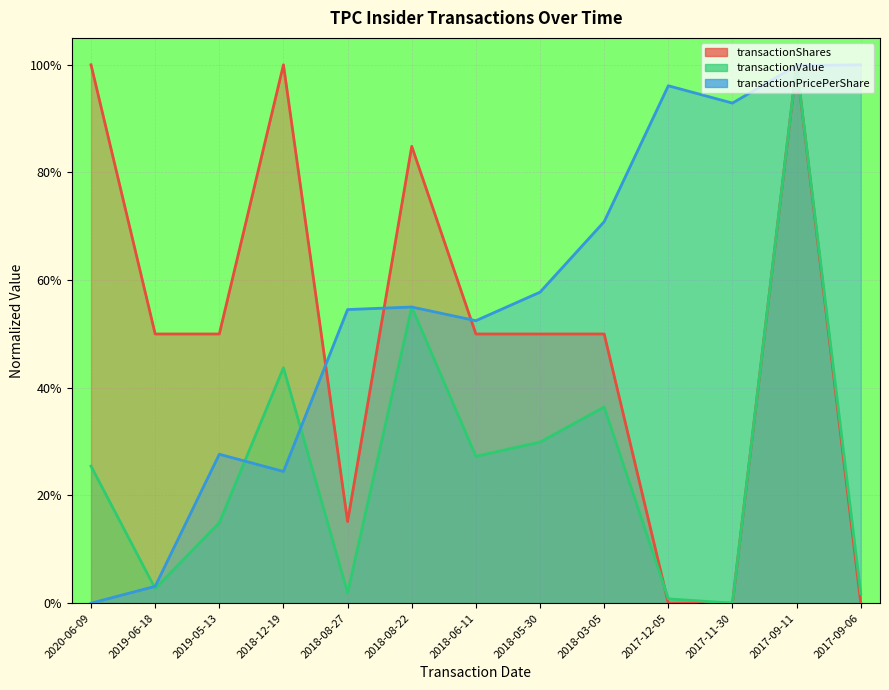

How many times do transactionPricePerShare and transactionShares cross each other?

5